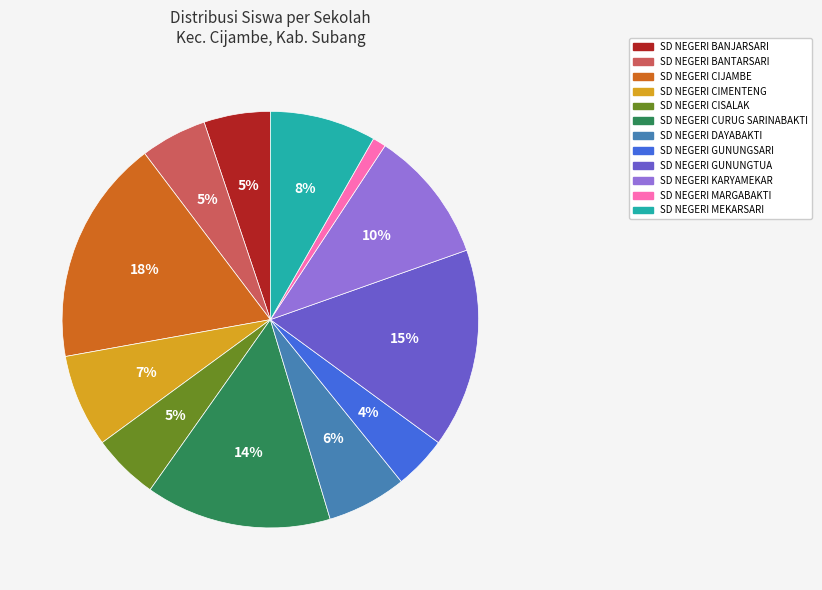

Which has a higher value, SD NEGERI DAYABAKTI or SD NEGERI GUNUNGTUA?

SD NEGERI GUNUNGTUA